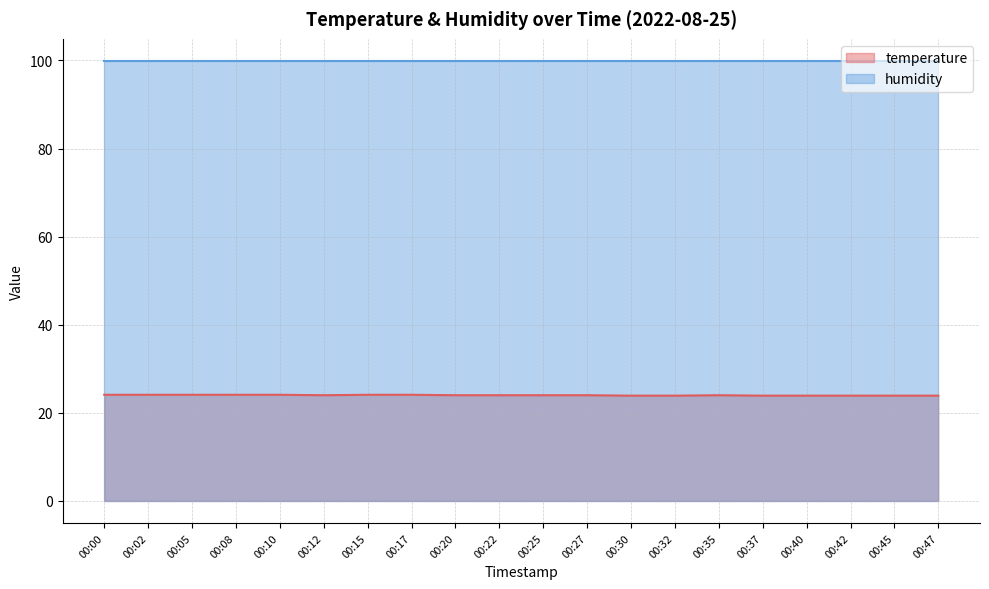

What is the smallest value displayed?

23.9